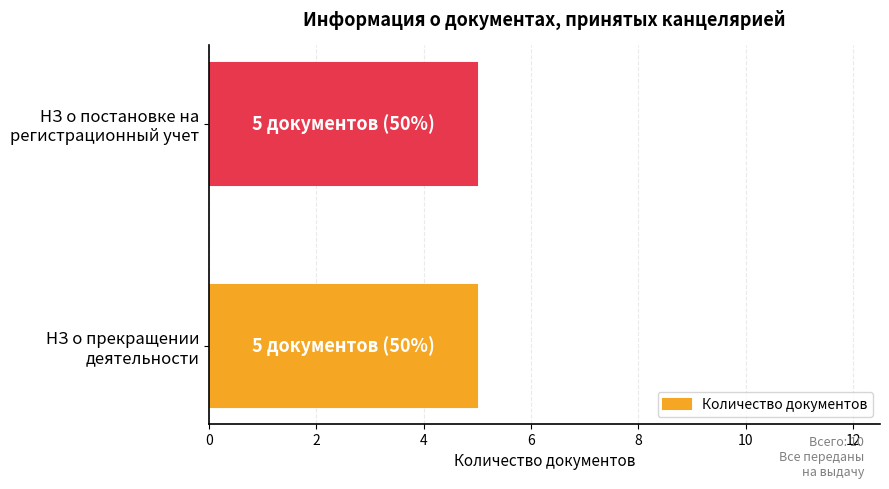

Does the chart contain any negative values?

No